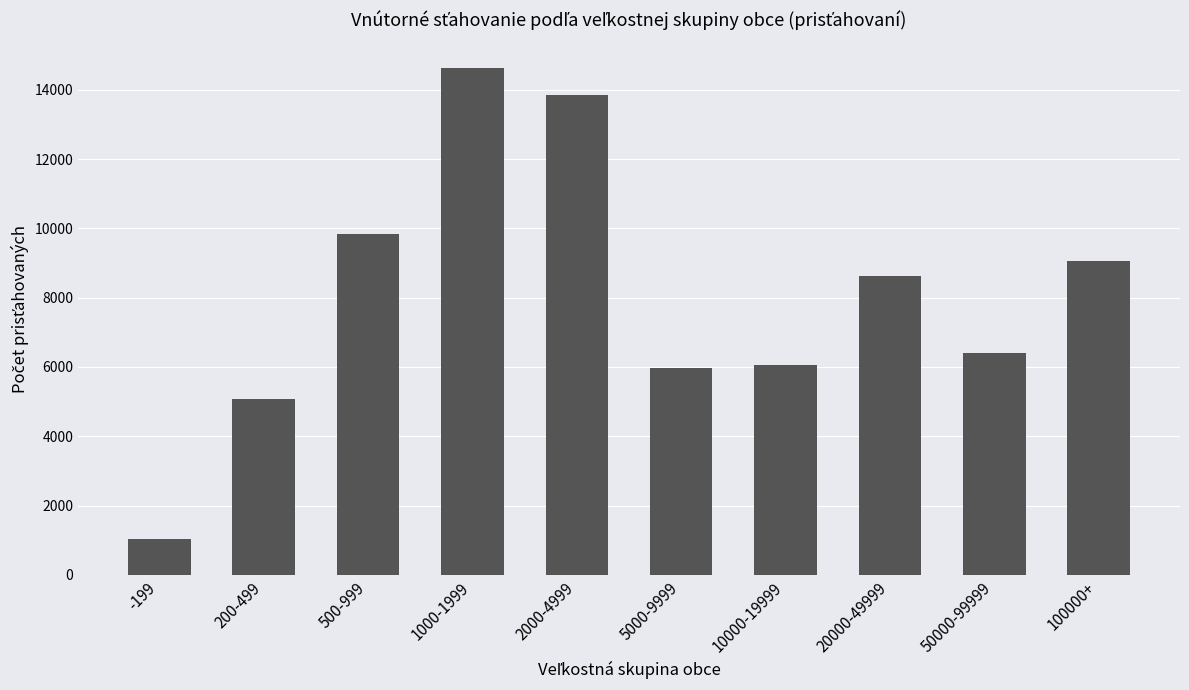

Which category has the highest value across all series?

1000-1999